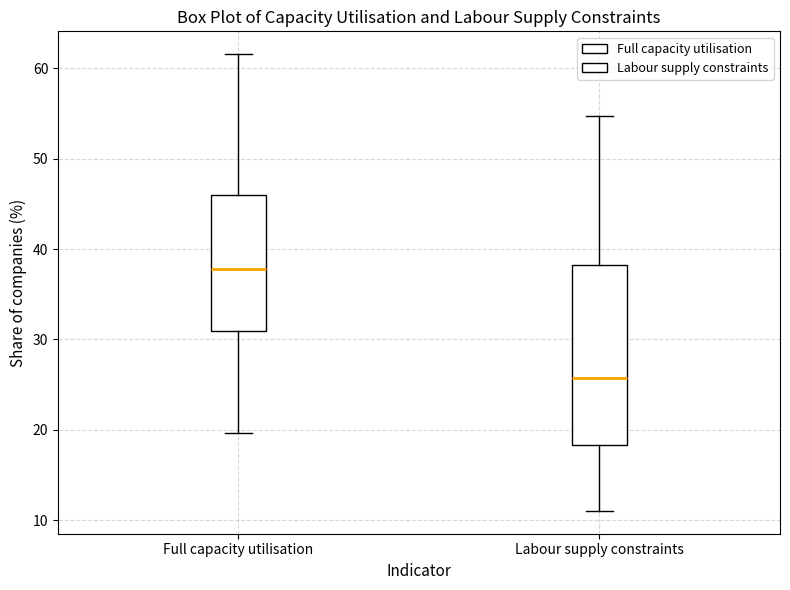

Where is the lower edge of the box for Full capacity utilisation on the y-axis? The values are not printed on the chart, so give them approximately, as read against the axis.

31